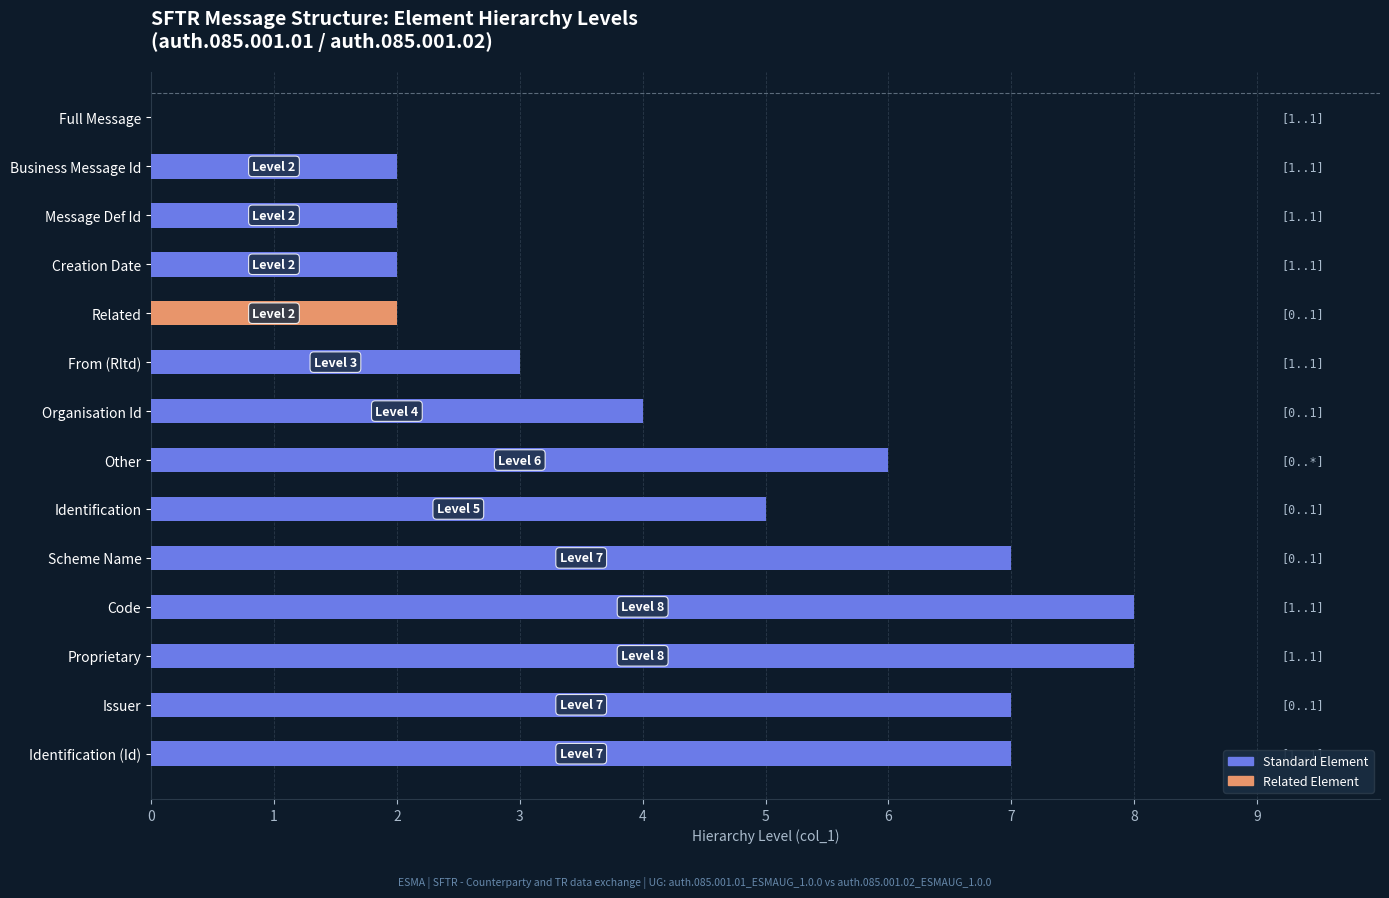

Reading top to bottom, extract all data points from this chart.

Full Message=0	Business Message Id=2	Message Def Id=2	Creation Date=2	Related=2	From (Rltd)=3	Organisation Id=4	Other=6	Identification=5	Scheme Name=7	Code=8	Proprietary=8	Issuer=7	Identification (Id)=7